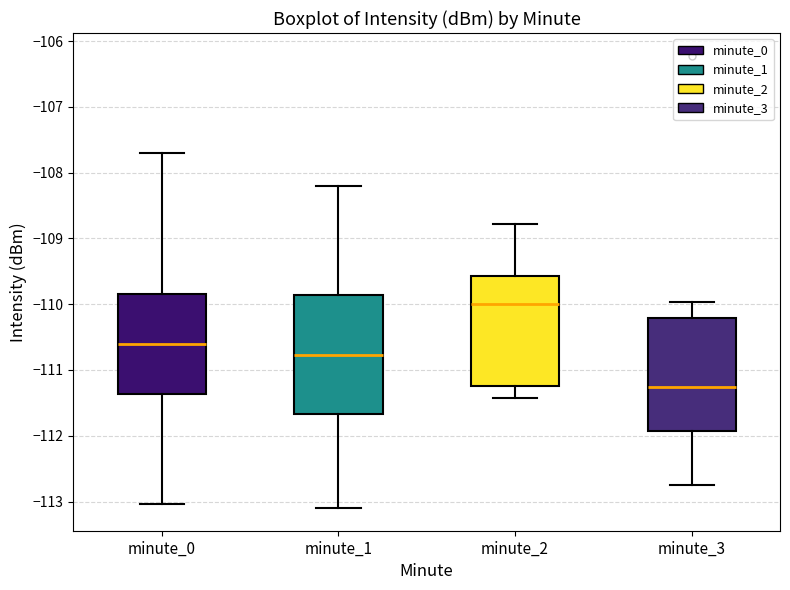

Where is the upper edge of the box for minute_1 on the y-axis? The values are not printed on the chart, so give them approximately, as read against the axis.

-109.9